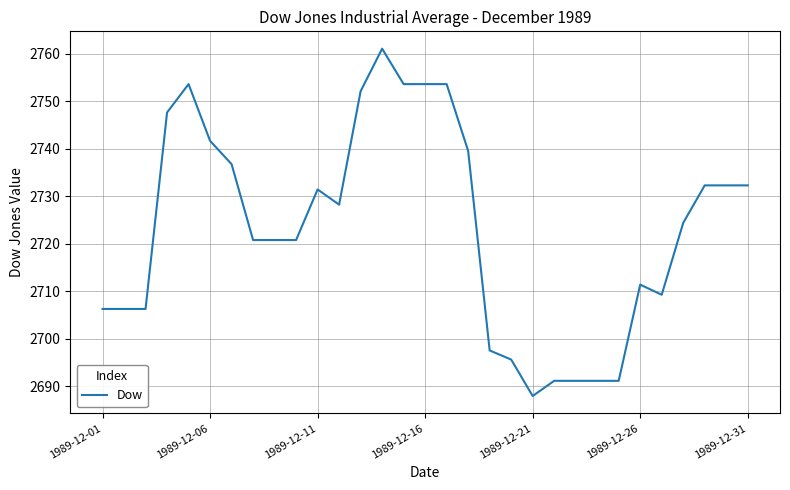

How many series are shown in this chart?

1